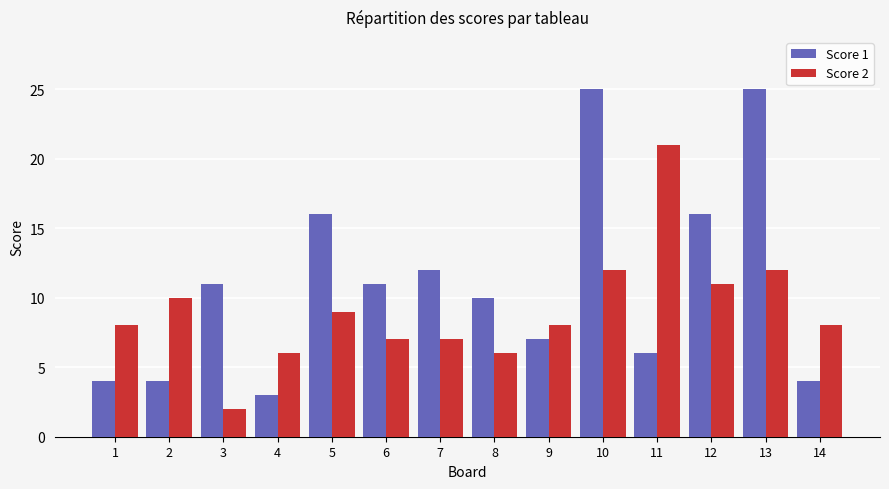

Which series has the largest range (max minus min)?

Score 1